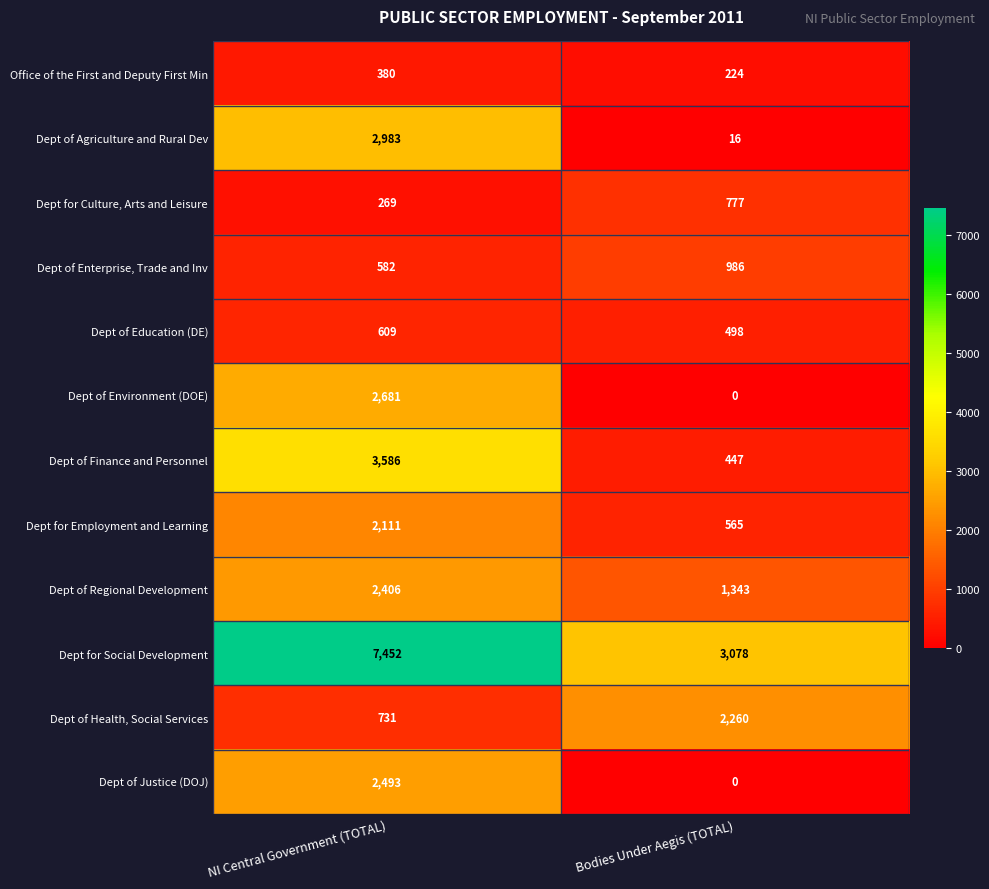

Reading left to right, what are all the values shown in this chart?

Office of the First and Deputy First Min: 380	224
Dept of Agriculture and Rural Dev: 2983	16
Dept for Culture, Arts and Leisure: 269	777
Dept of Enterprise, Trade and Inv: 582	986
Dept of Education (DE): 609	498
Dept of Environment (DOE): 2681	0
Dept of Finance and Personnel: 3586	447
Dept for Employment and Learning: 2111	565
Dept of Regional Development: 2406	1343
Dept for Social Development: 7452	3078
Dept of Health, Social Services: 731	2260
Dept of Justice (DOJ): 2493	0